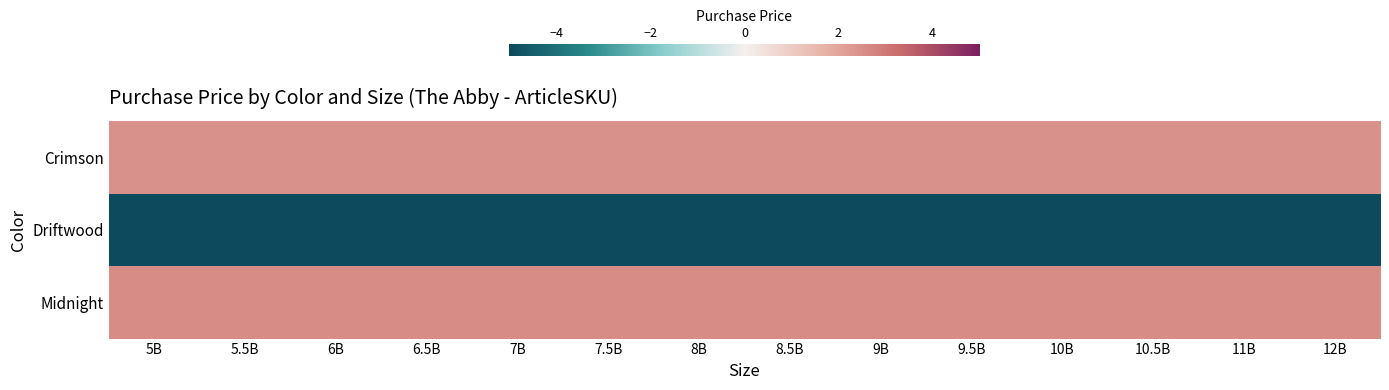

Between 6B and 9.5B, which is larger?

6B